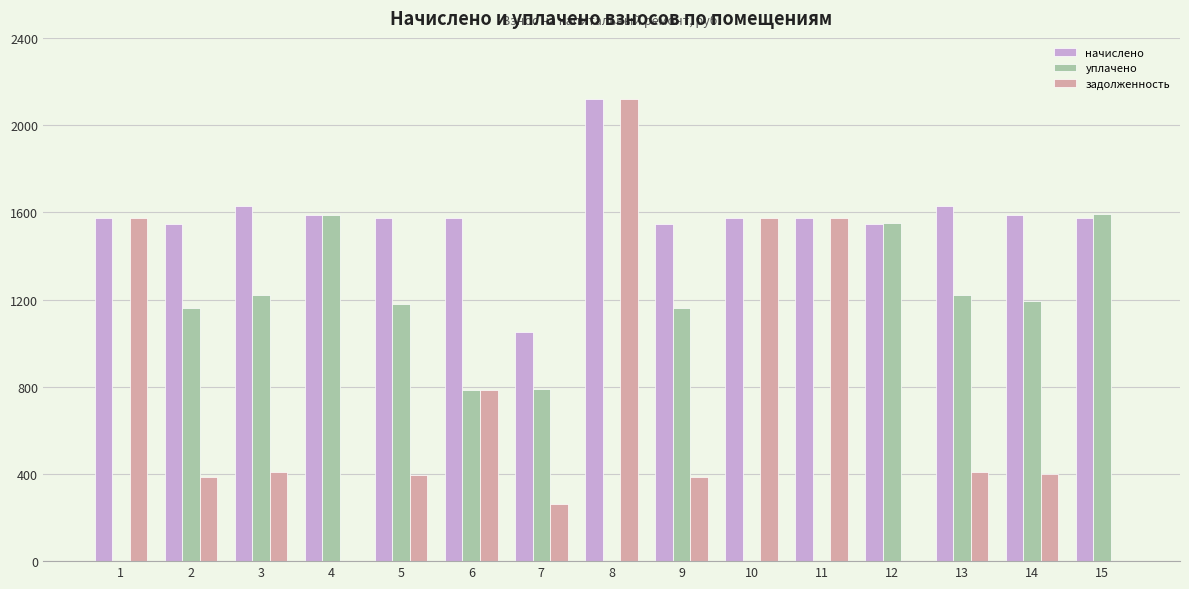

How many values in the задолженность series exceed 397?

8